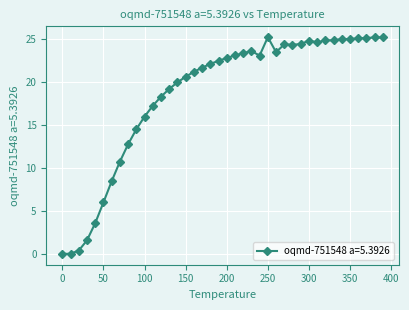

What is the difference between the maximum and minimum values?

25.3